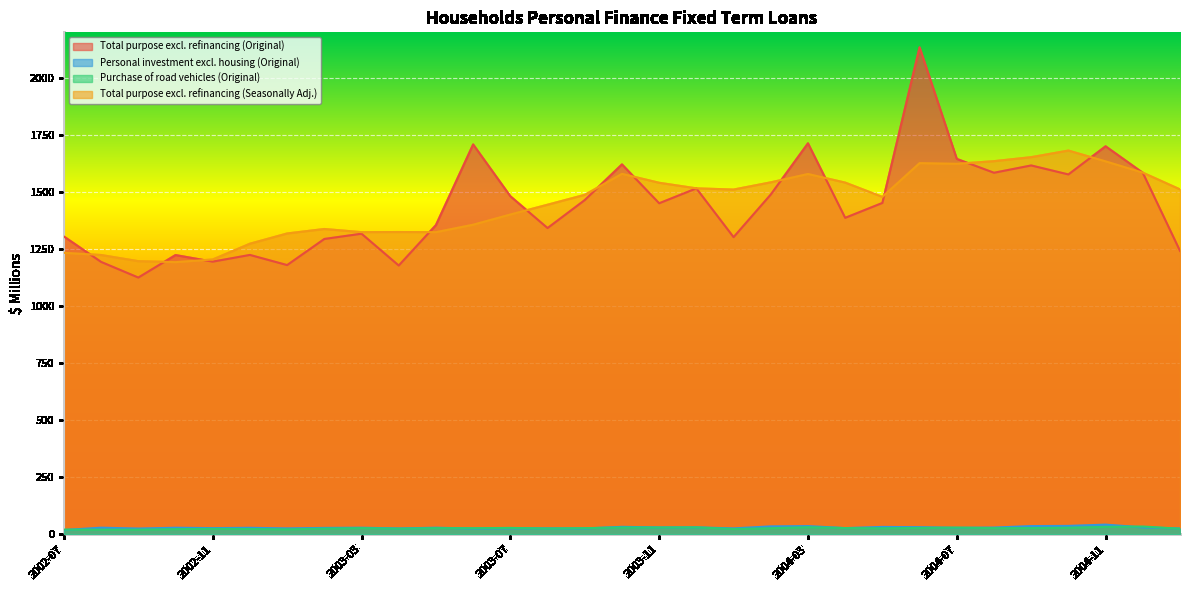

Which series has the widest spread of values?

Total purpose excl. refinancing (Original)